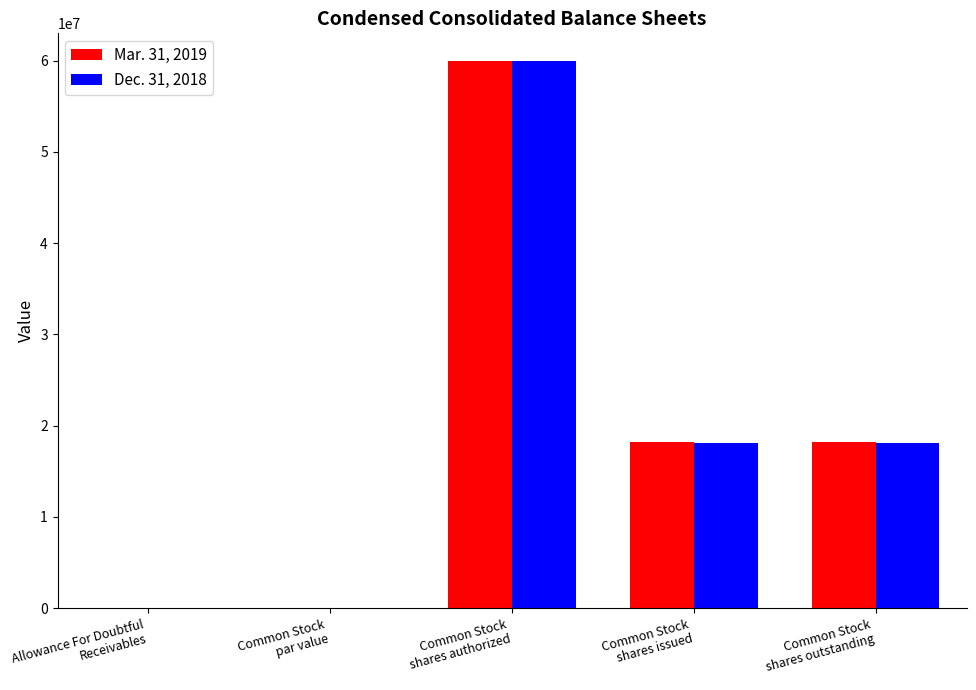

What is the sum of all Dec. 31, 2018 values?

96250404.9